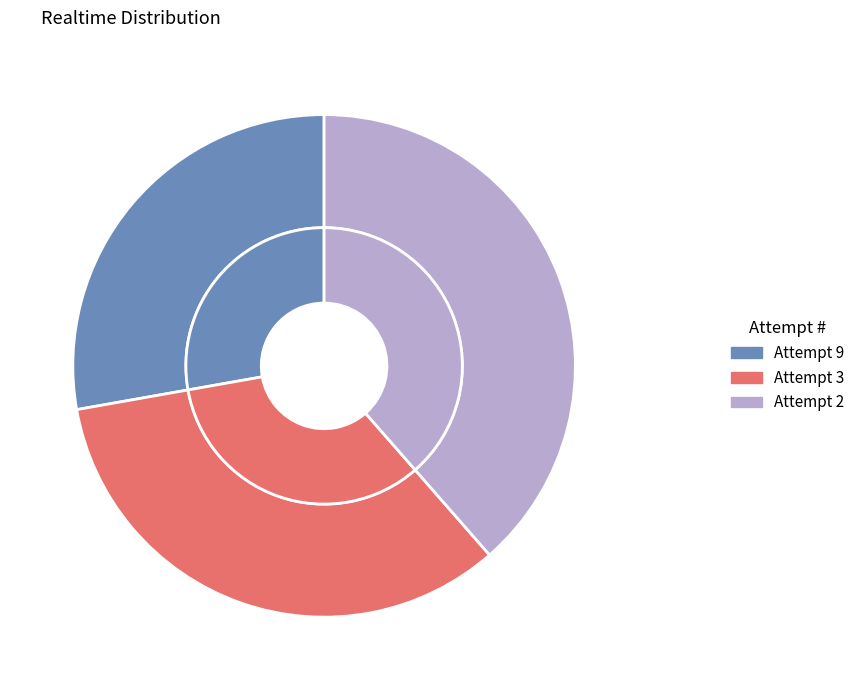

To the nearest percent, what percentage of the pie is Attempt 2?

39%